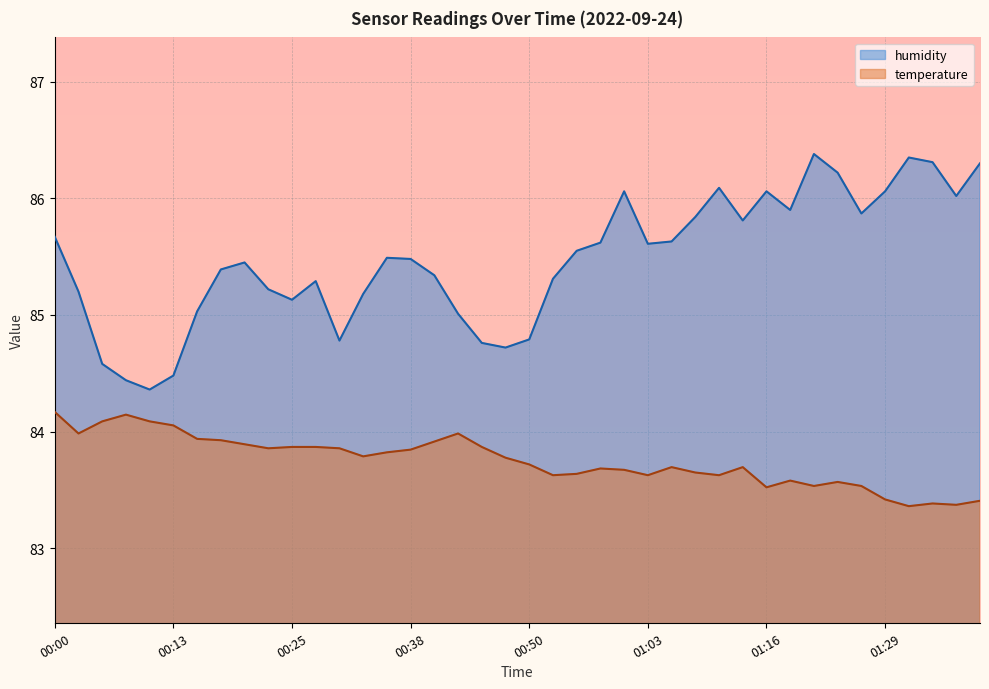

True or false: humidity and temperature intersect in this chart.

False